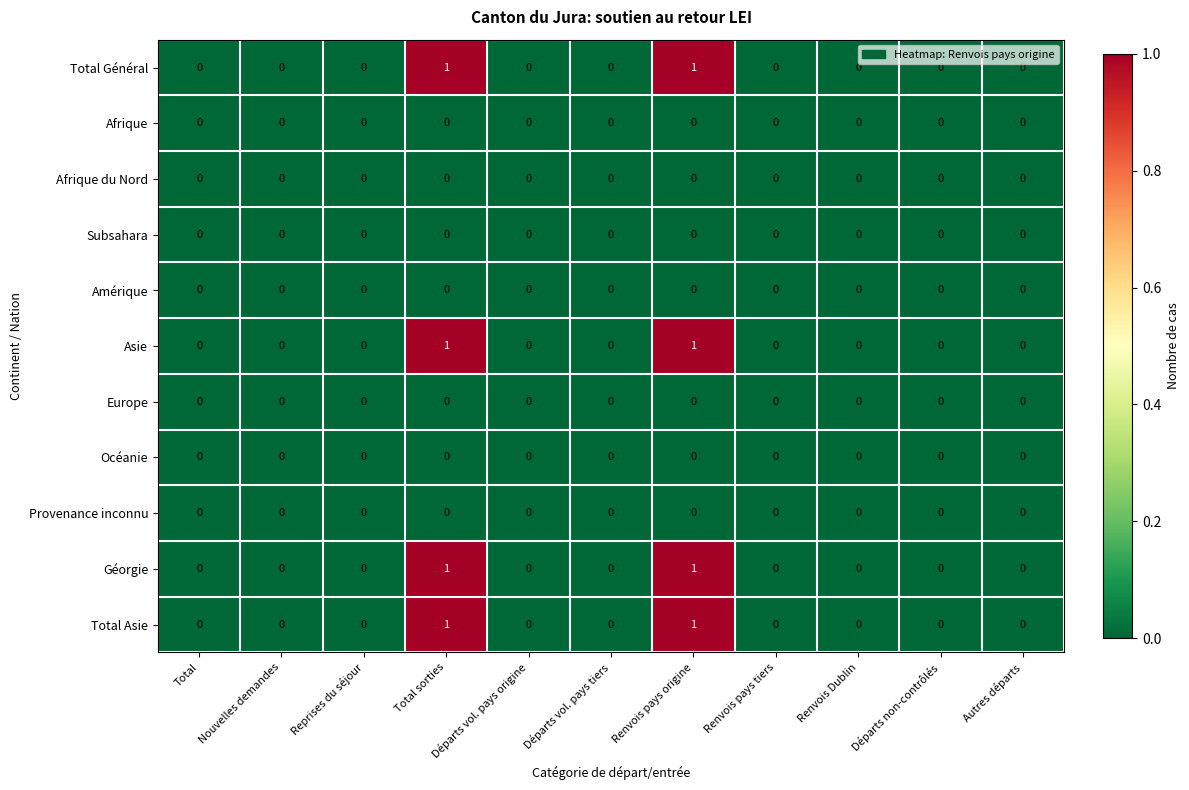

Is it true that Amérique equals 0 at Autres départs?

True